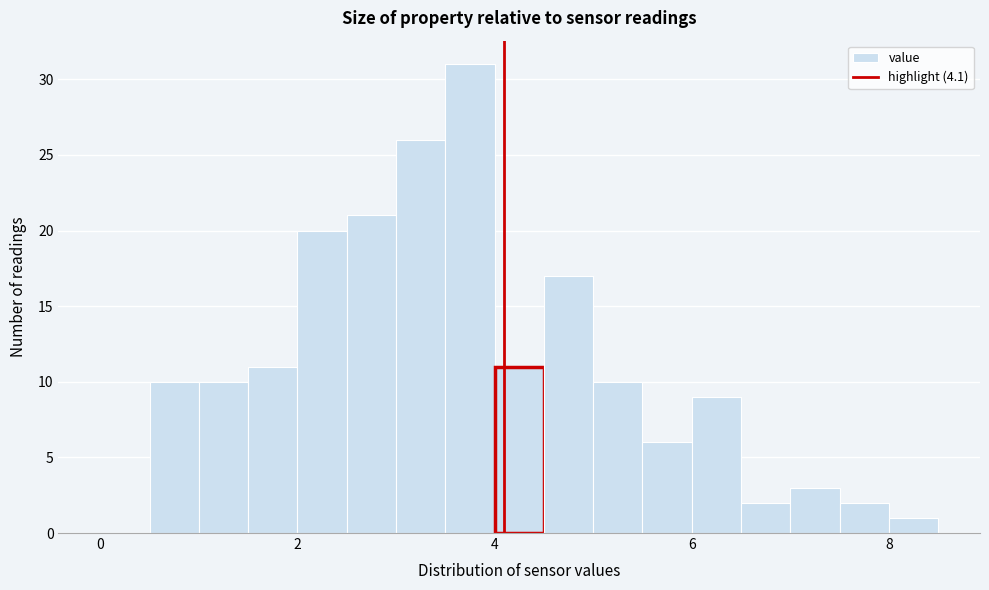

Around what value on the x-axis is the tallest bar? Give the approximate position of its centre, as read against the axis.

3.8